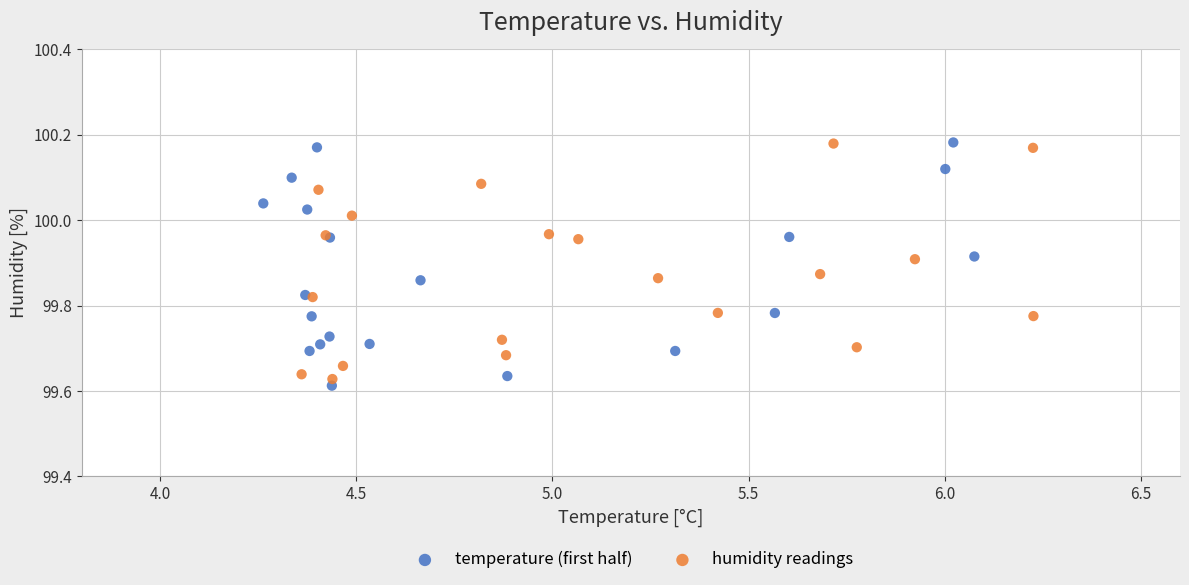

What are all the series names shown in the legend?

temperature (first half), humidity readings